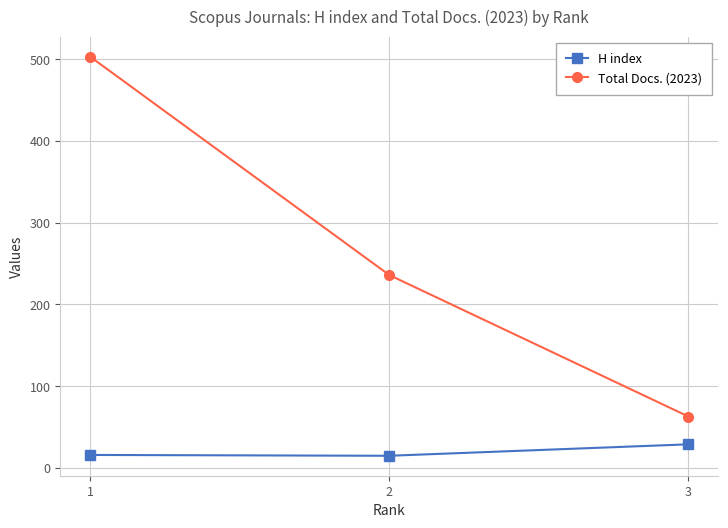

The value of H index at 2 is 15. True or false?

True